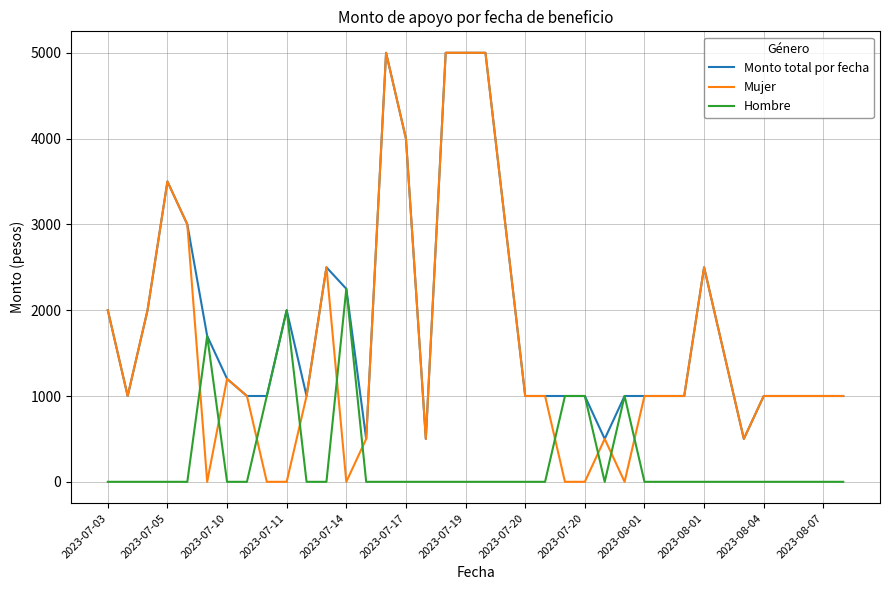

What is the highest value of the Monto total por fecha series?

5000